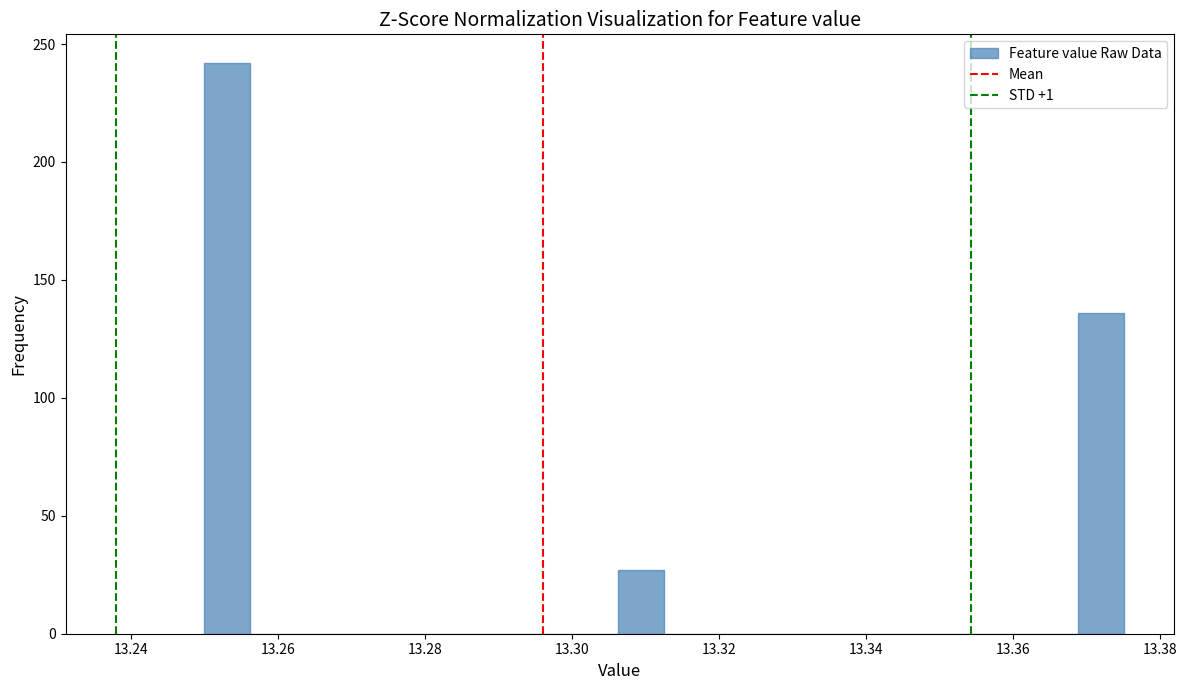

Read against the x-axis, roughly where is the centre of the tallest bar?

13.254